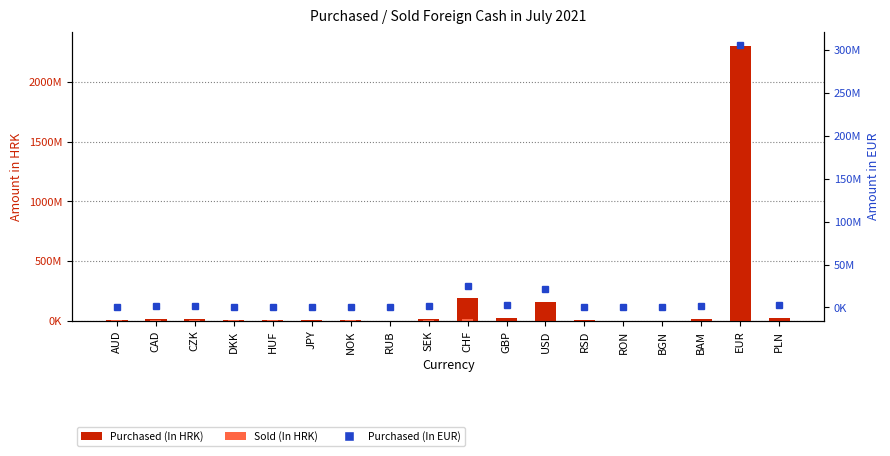

What is the minimum value for Purchased (In EUR)?

1163.7